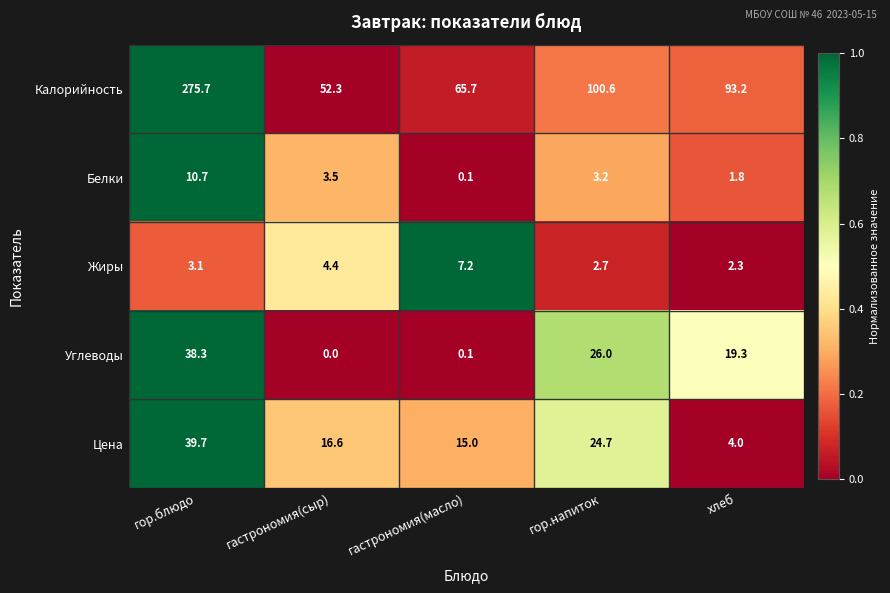

The Углеводы series shows 10.1 at хлеб. True or false?

False